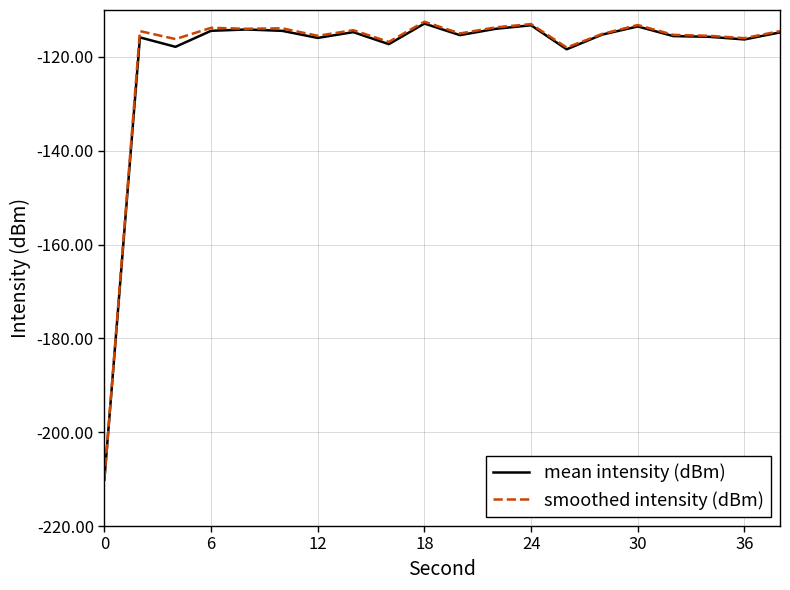

Which series has the largest range (max minus min)?

smoothed intensity (dBm)